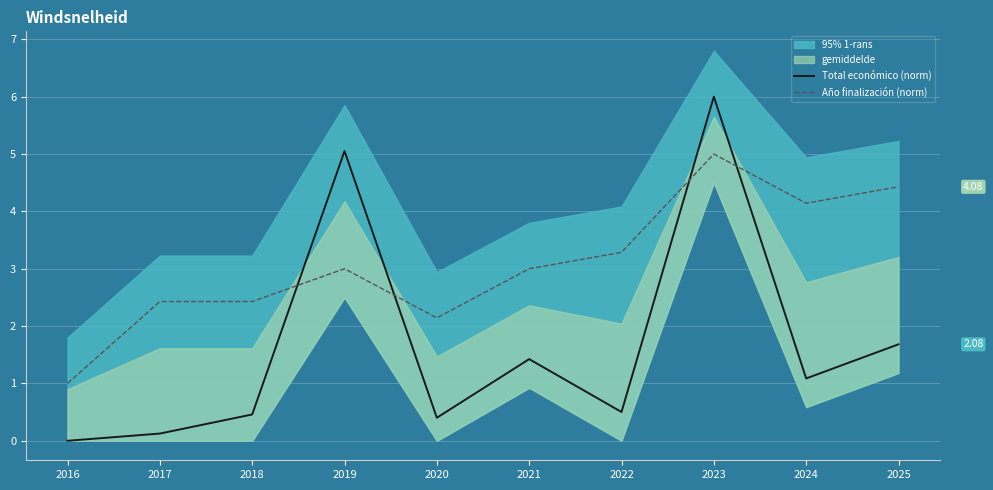

At which category is the sum across all series the highest?

2023